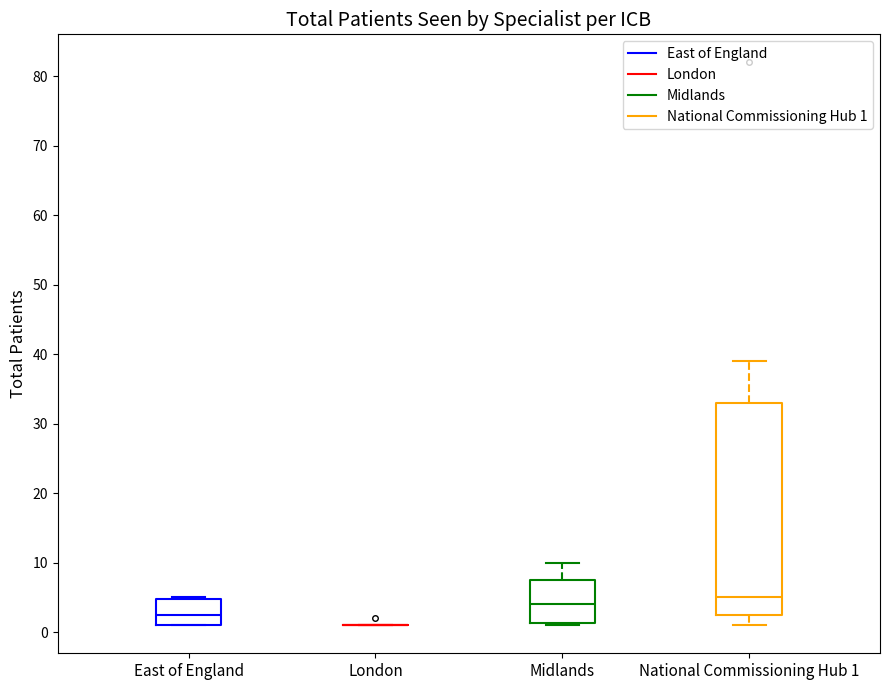

Reading left to right, read every box against the y-axis: the position of its median line, the range the box covers, and the ends of its whiskers. The values are not printed on the chart, so give them approximately, as read against the axis.

East of England: median 3, box 1 to 5, whiskers 1 to 5
London: box collapsed to a line at 1, whiskers 1 to 1
Midlands: median 4, box 1 to 8, whiskers 1 to 10
National Commissioning Hub 1: median 5, box 3 to 33, whiskers 1 to 39